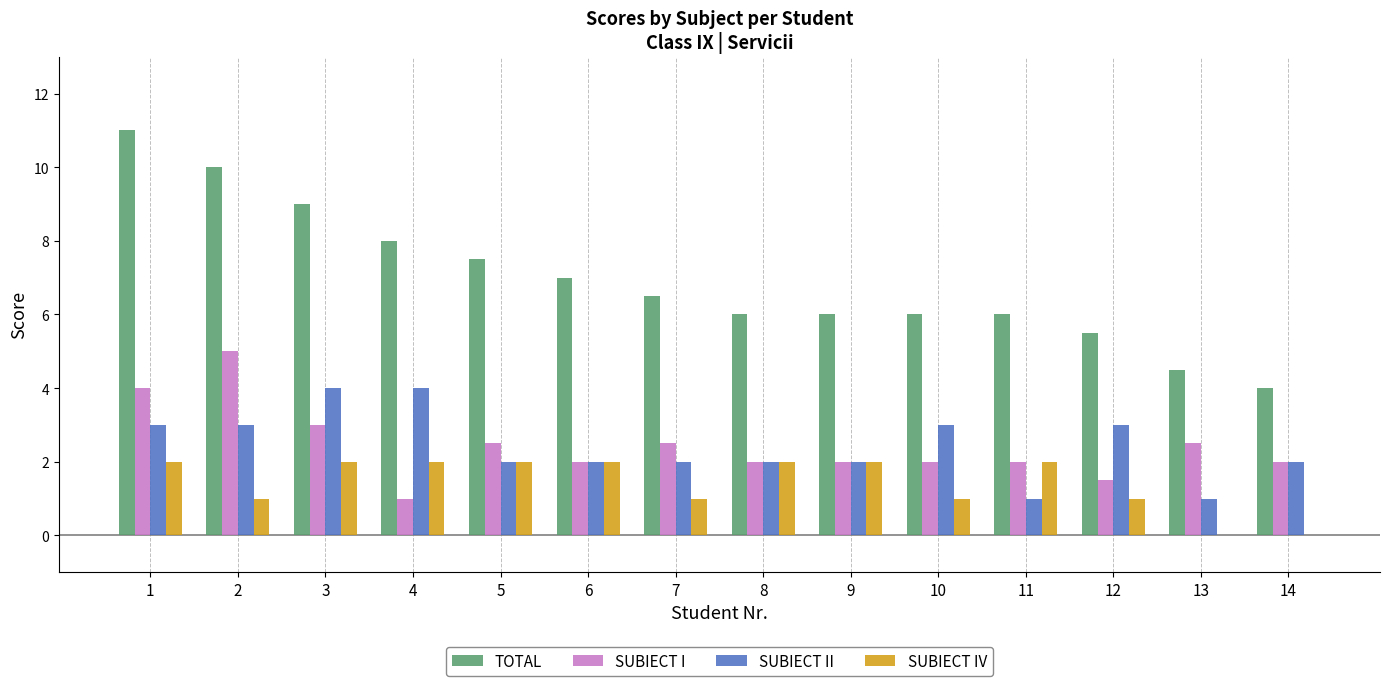

Which label corresponds to the largest value in the chart?

1